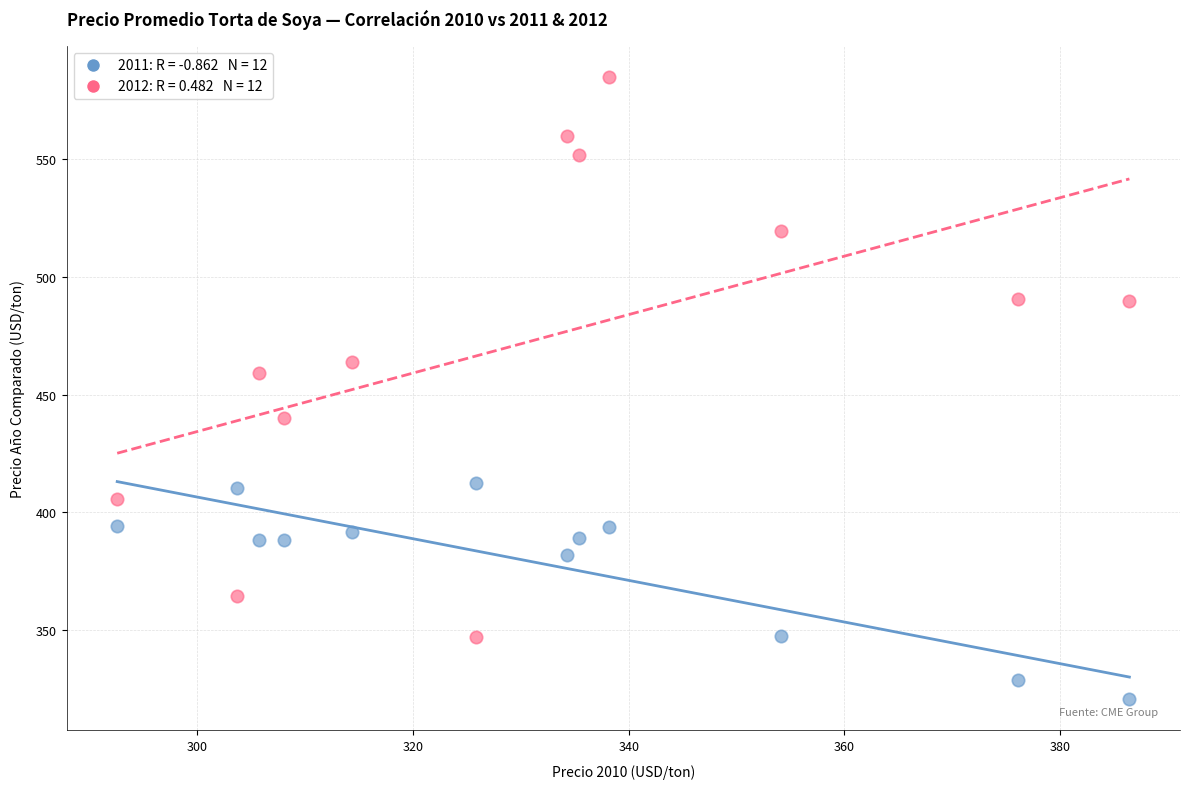

Across all series, what Y value is closest to 452?

459.3